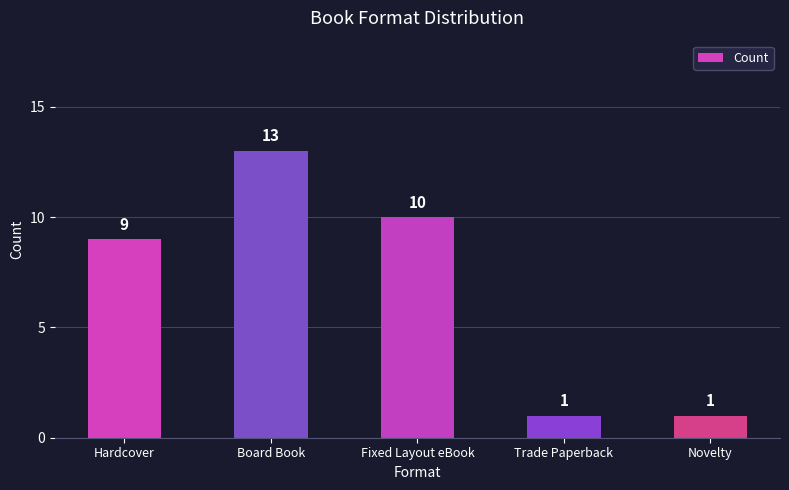

What is the greatest value displayed?

13